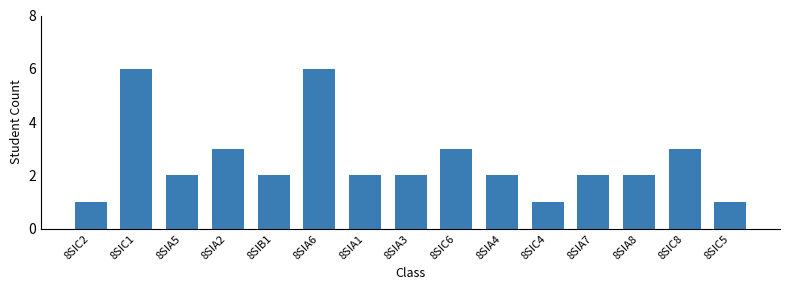

Reading left to right, what are all the values shown in this chart?

8SIC2=1	8SIC1=6	8SIA5=2	8SIA2=3	8SIB1=2	8SIA6=6	8SIA1=2	8SIA3=2	8SIC6=3	8SIA4=2	8SIC4=1	8SIA7=2	8SIA8=2	8SIC8=3	8SIC5=1